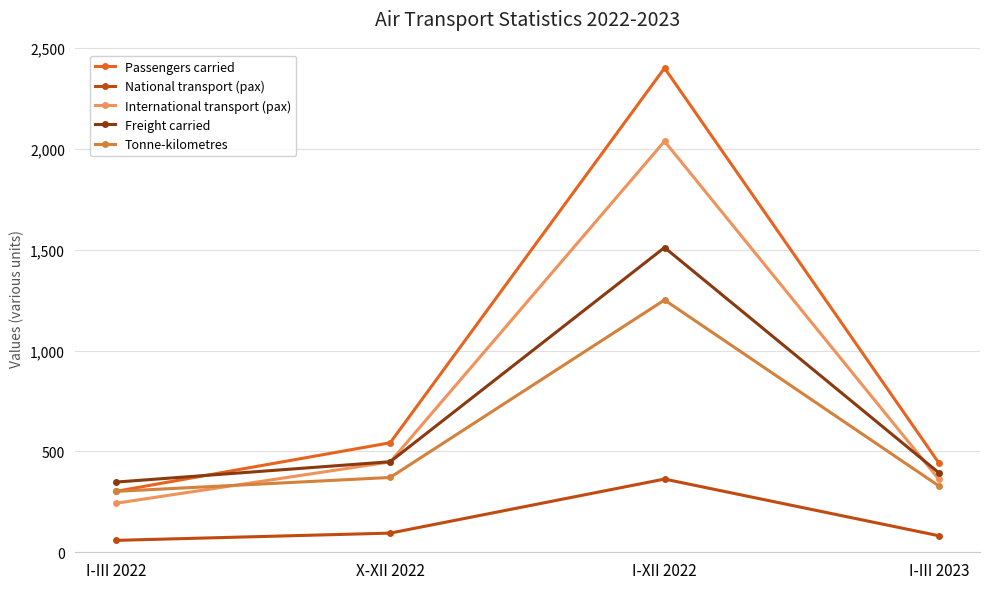

What is the label of the 3rd point from the right?

X-XII 2022